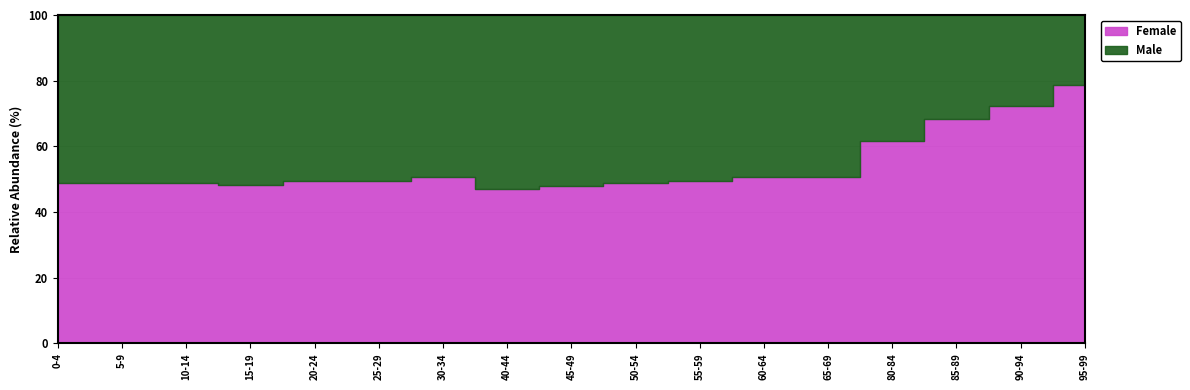

At which category does Female reach its first local peak?

5-9